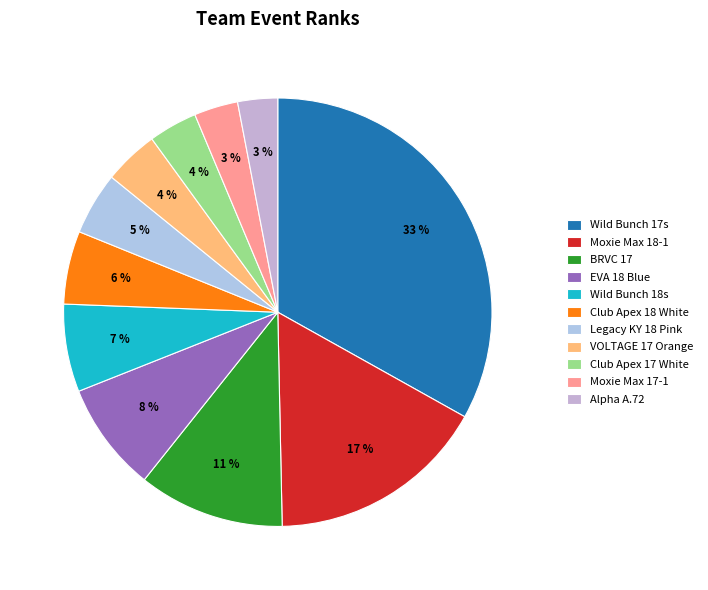

Which has a higher value, Moxie Max 18-1 or Club Apex 17 White?

Moxie Max 18-1